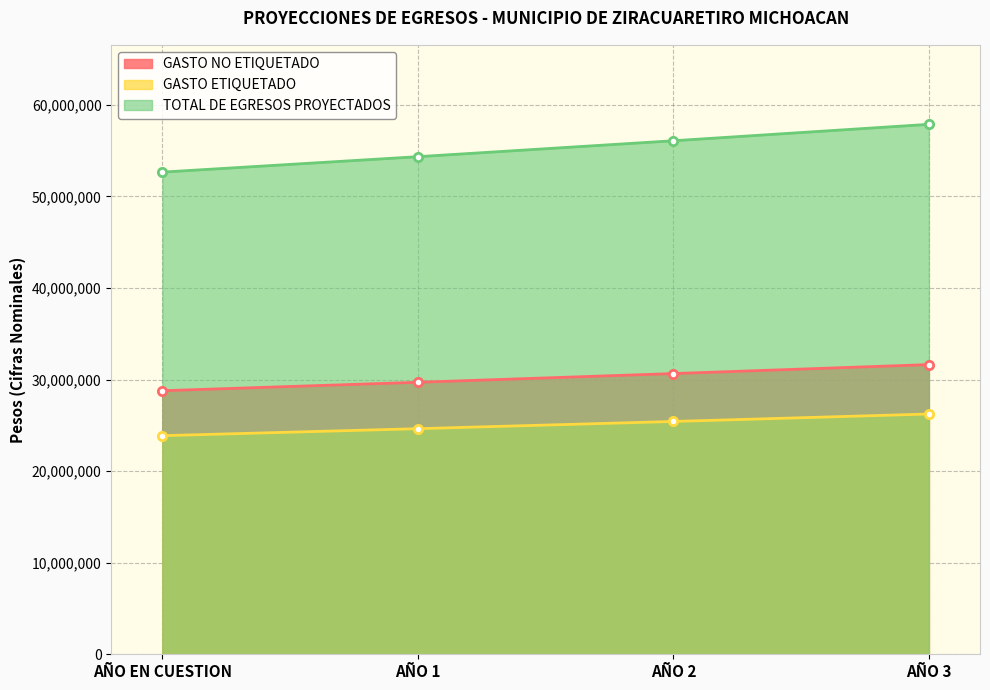

Where does the TOTAL DE EGRESOS PROYECTADOS series first go above 56082845?

AÑO 2